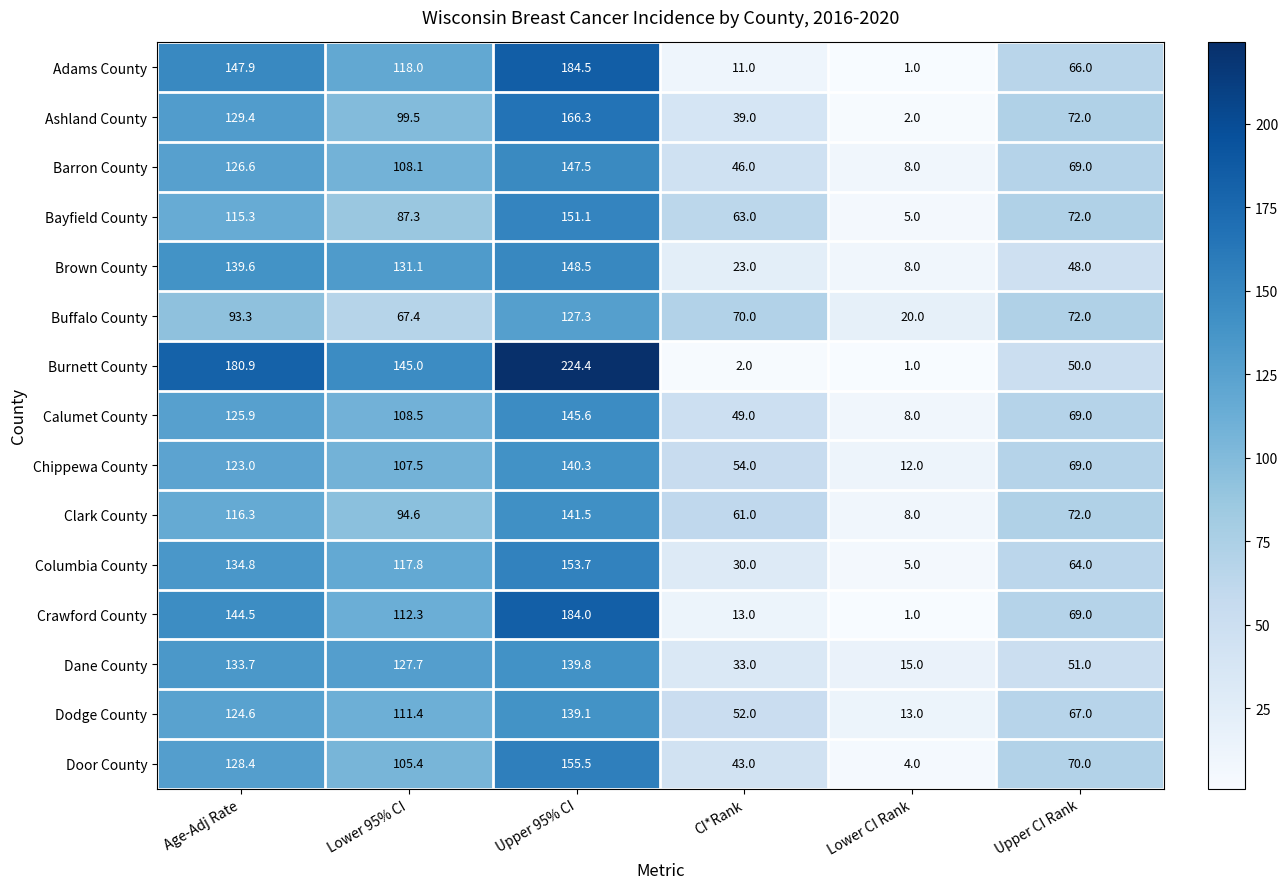

Rank the categories by Calumet County value from highest to lowest.

Upper 95% CI, Age-Adj Rate, Lower 95% CI, Upper CI Rank, CI*Rank, Lower CI Rank